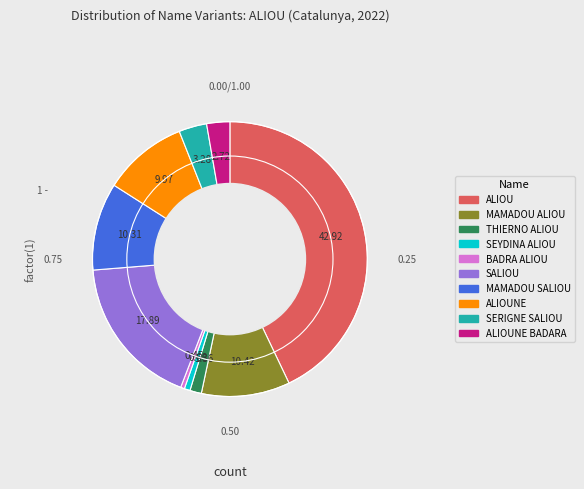

Is there any slice that represents more than half of the pie?

No